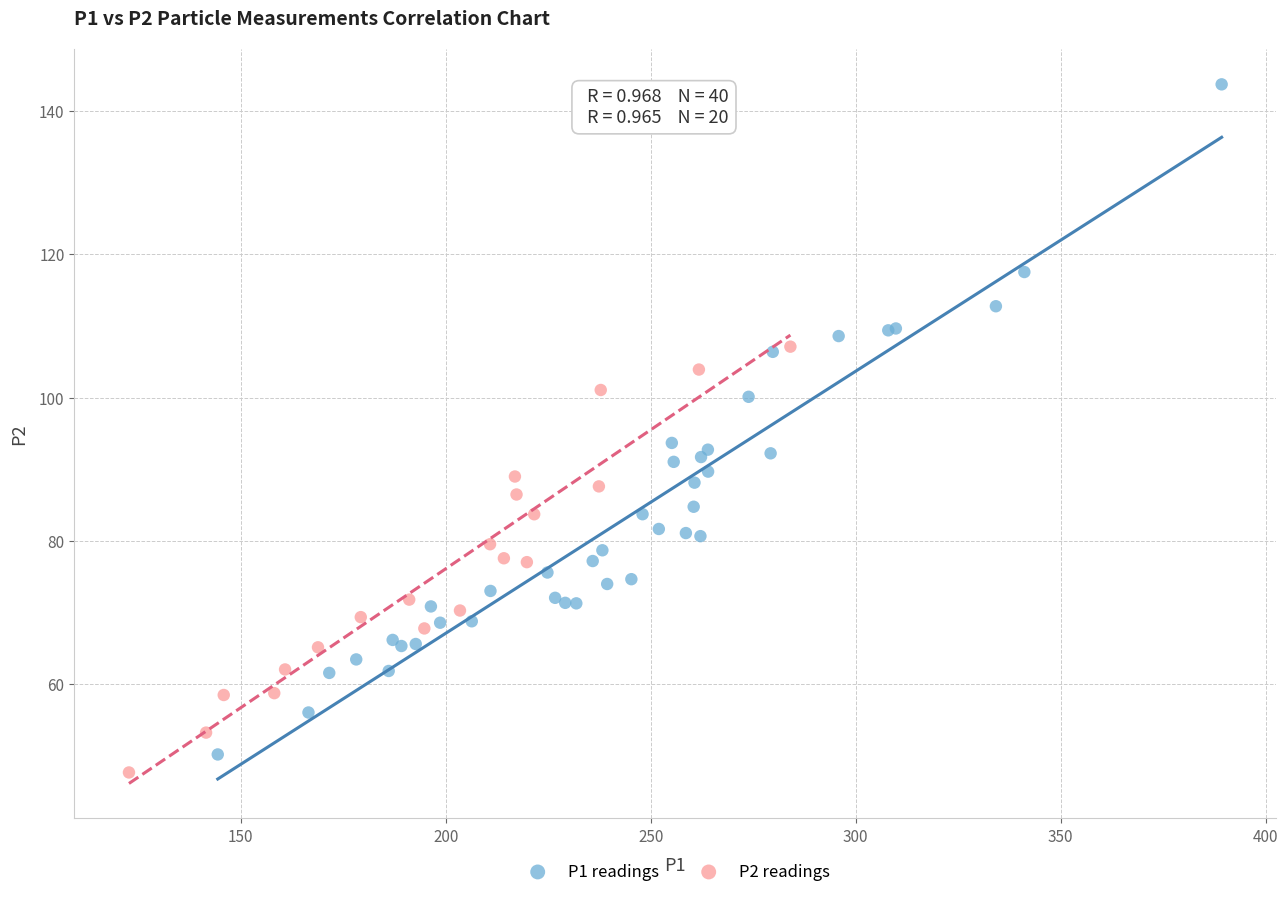

Which series reaches the maximum Y coordinate?

P1 readings